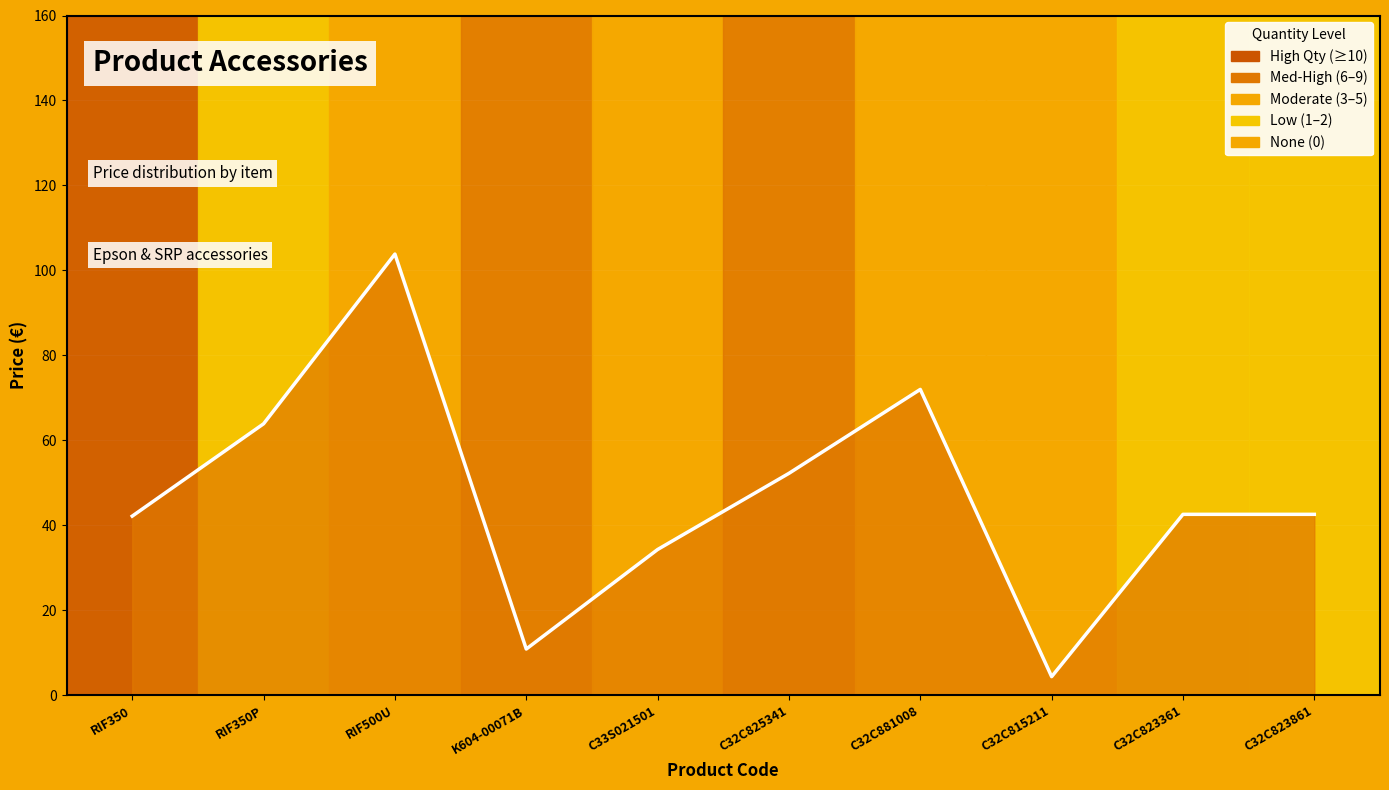

What is the difference between the second highest and second lowest values?

61.1